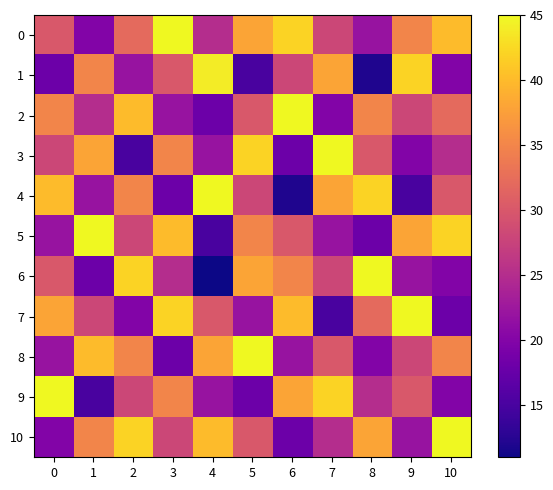

How many distinct data groups are displayed?

11